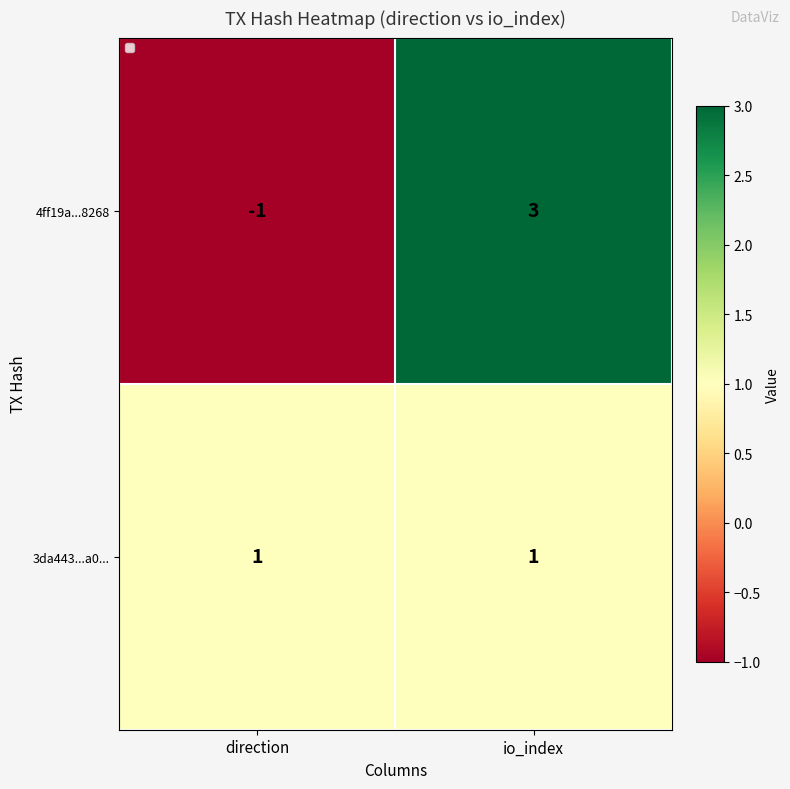

What is the difference between the highest and lowest values at io_index?

2